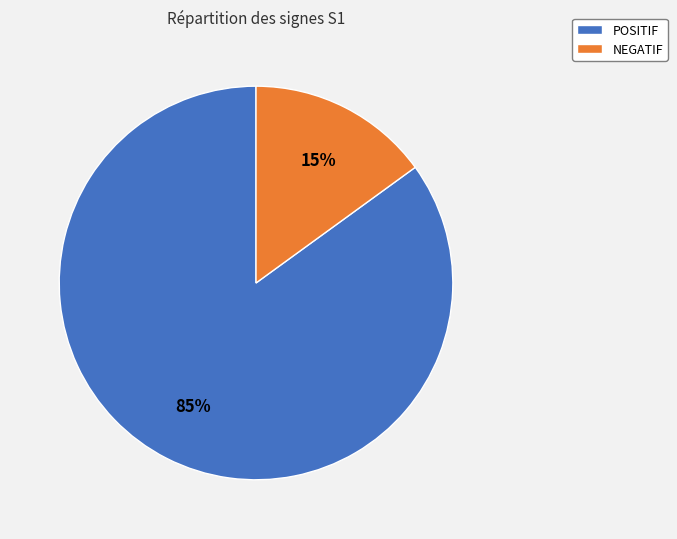

To the nearest percent, what percentage of the pie is NEGATIF?

15%